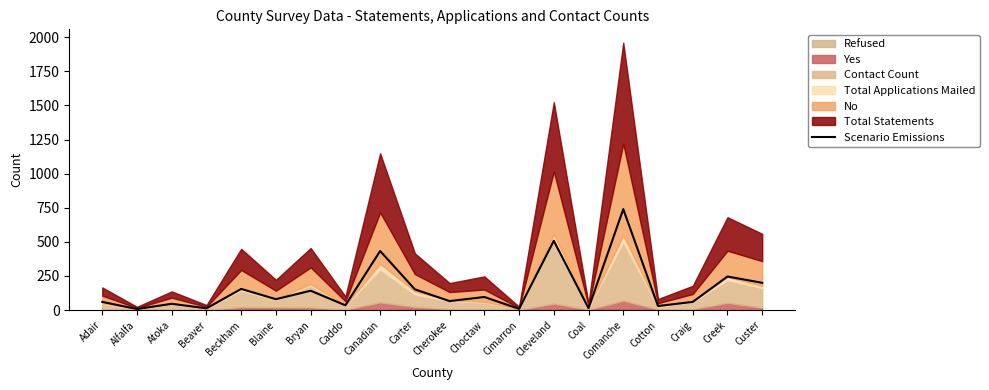

What is the change in value from Canadian to Carter?

-281